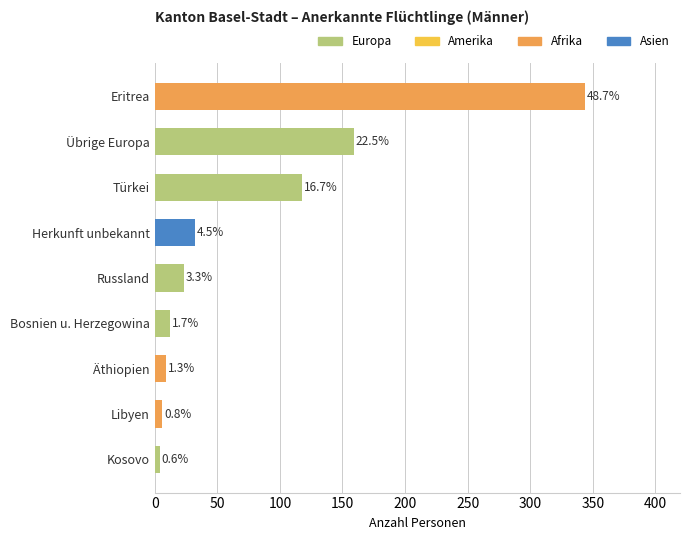

How many bars are there in total?

9